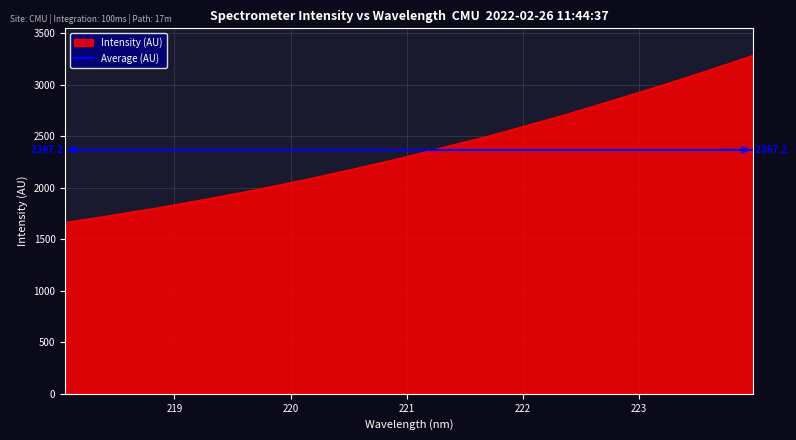

Where is the data nearest to the value 2473?

221.6902